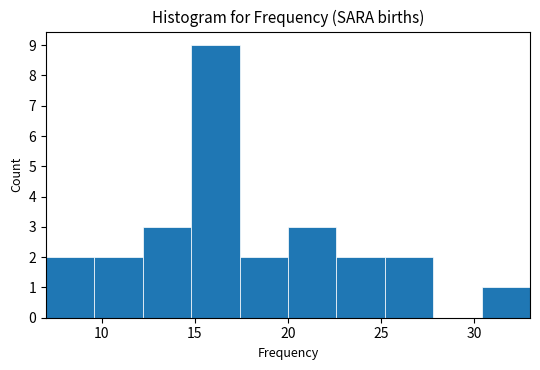

Reading left to right, list every bar in this chart as the range it spans on the x-axis followed by its height. Neither the bar edges nor the heights are printed on the chart, so give them approximately, as read against the axes.

7.0 to 9.6: 2
9.6 to 12.2: 2
12.2 to 14.8: 3
14.8 to 17.4: 9
17.4 to 20.0: 2
20.0 to 22.6: 3
22.6 to 25.2: 2
25.2 to 27.8: 2
27.8 to 30.4: 0
30.4 to 33.0: 1